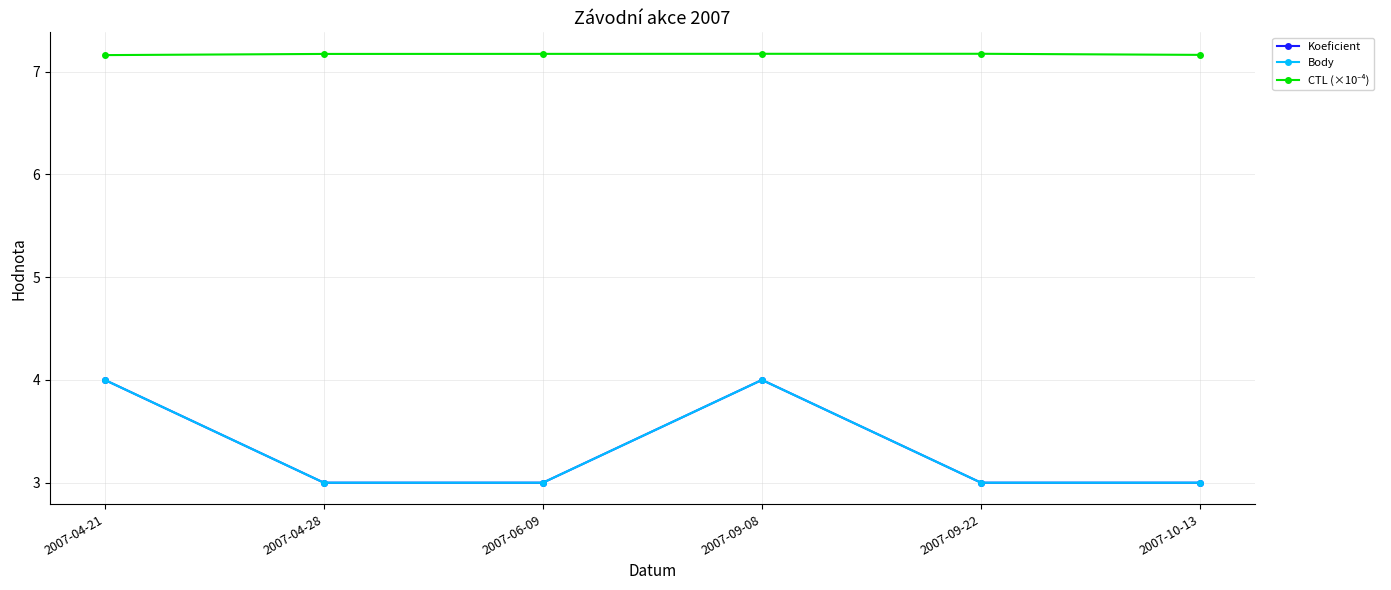

Does the chart have visible grid lines?

Yes